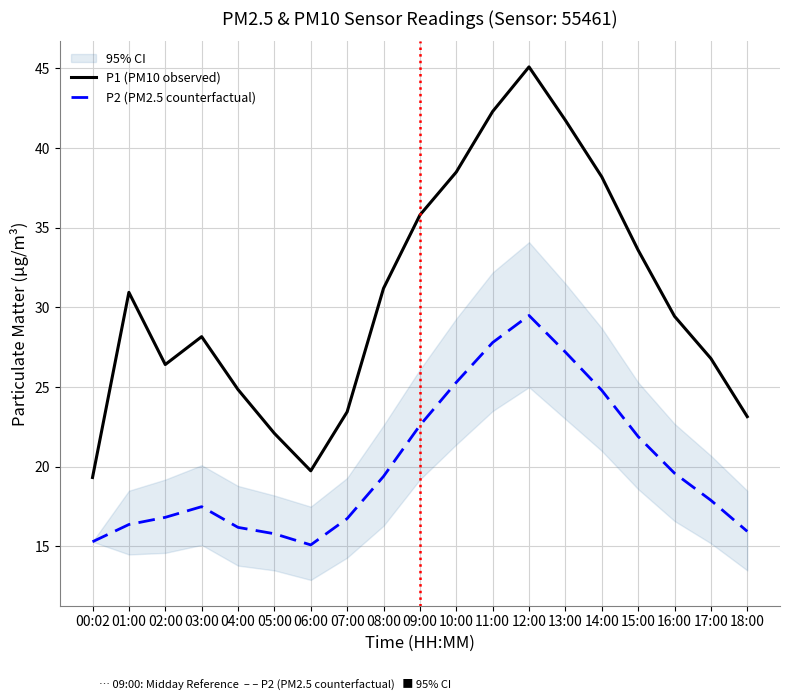

What is the sum of the P2 (PM2.5 counterfactual) values at 08:00 and 04:00?

35.6